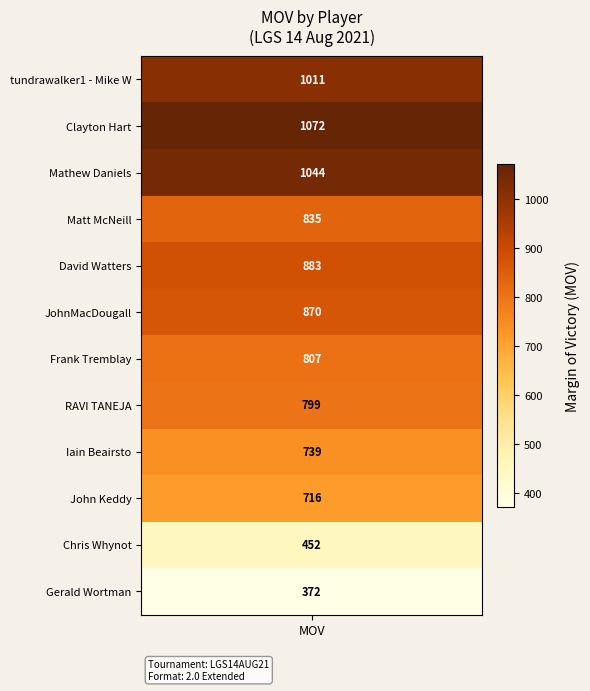

True or false: the data shows 219 at 8.

False